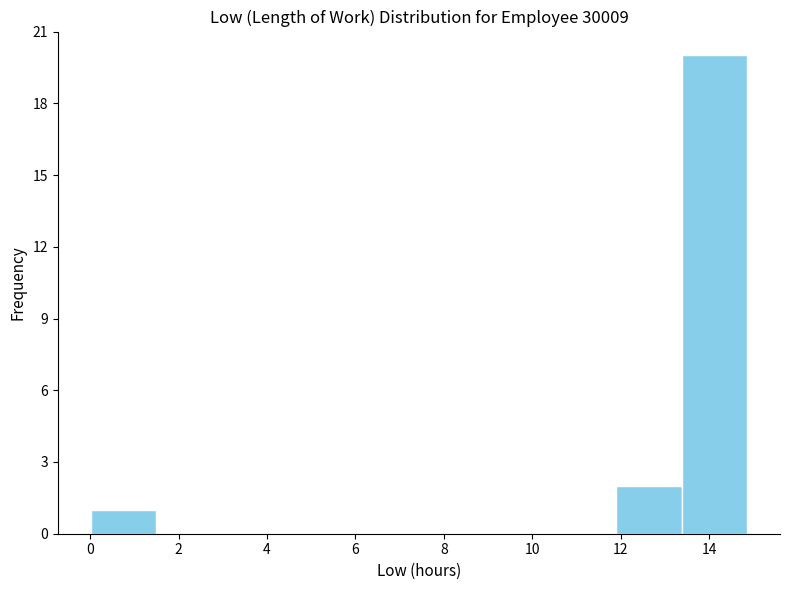

How tall is the bar that spans 0.0 to 1.4 on the x-axis? Neither the bar edges nor the heights are printed on the chart, so give them approximately, as read against the axes.

1